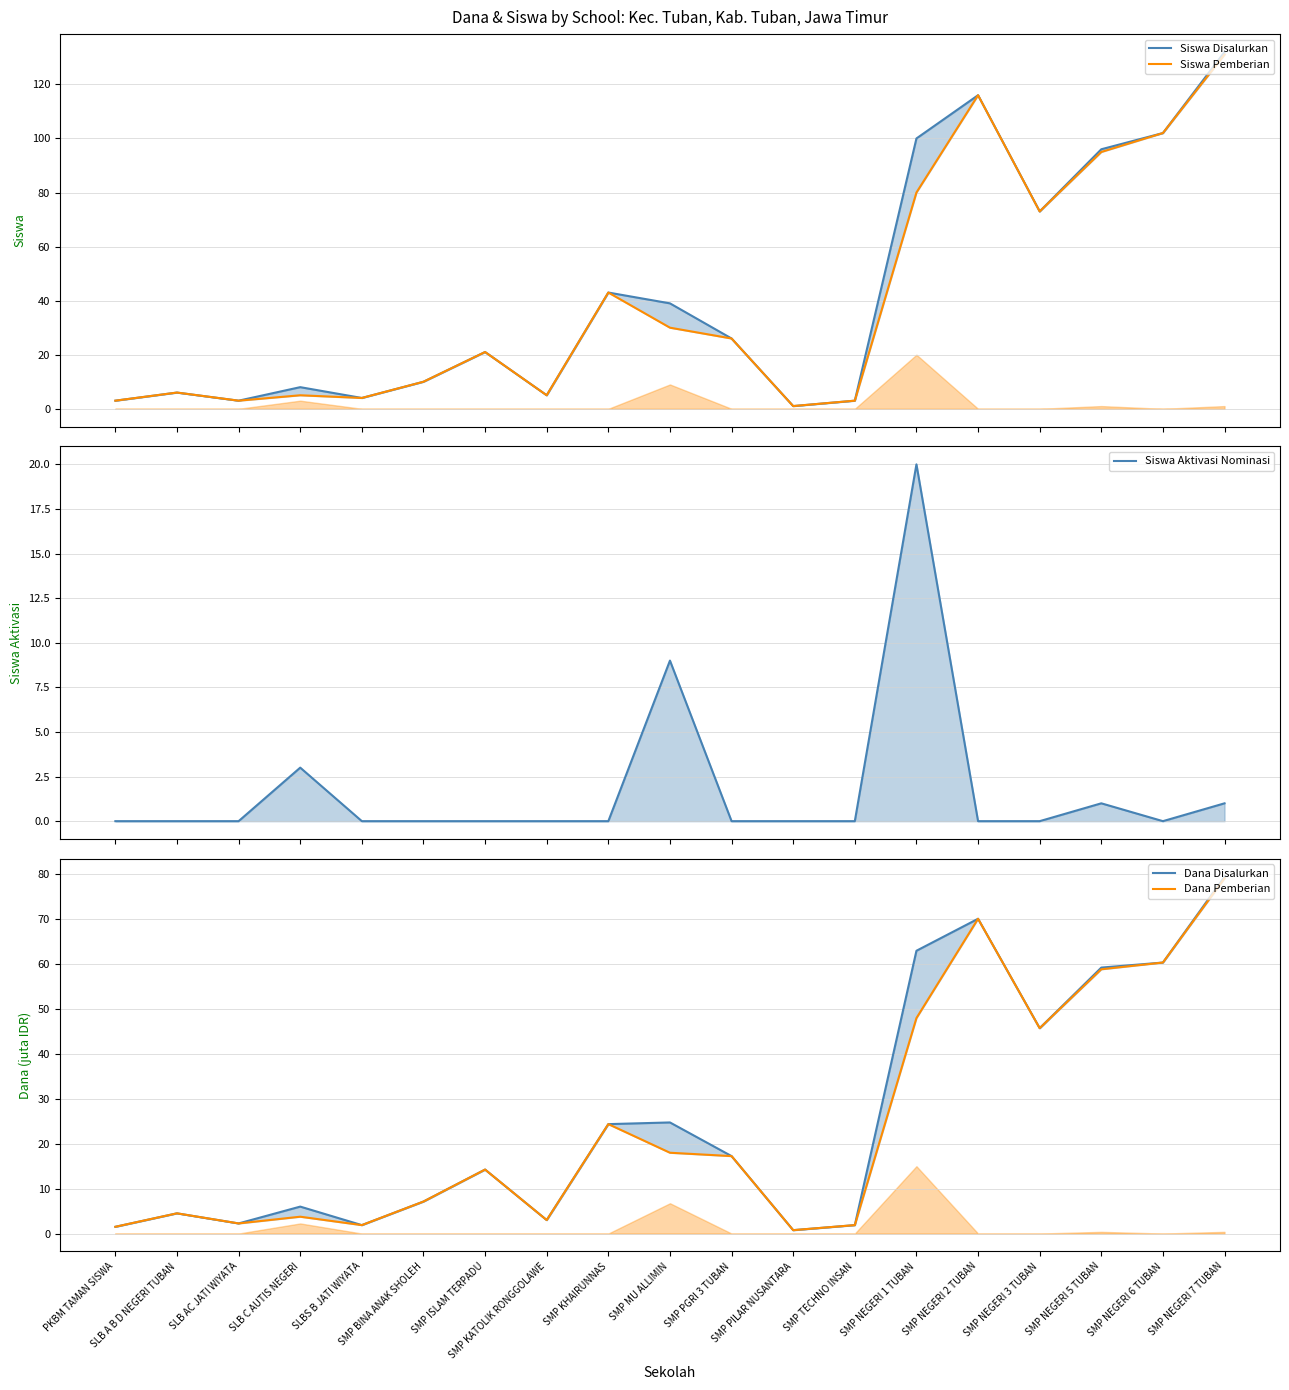

Which has a higher value, SMP NEGERI 6 TUBAN or SMP BINA ANAK SHOLEH?

SMP NEGERI 6 TUBAN